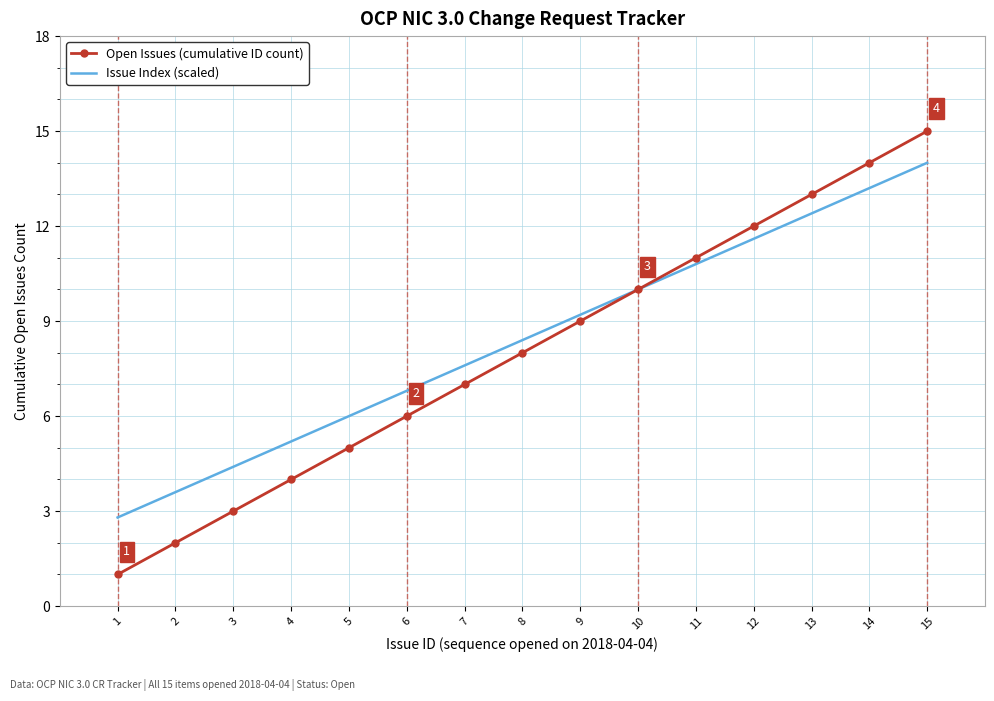

Reading right to left, list all the values displayed in this chart.

Open Issues (cumulative ID count): 15=15.0	14=14.0	13=13.0	12=12.0	11=11.0	10=10.0	9=9.0	8=8.0	7=7.0	6=6.0	5=5.0	4=4.0	3=3.0	2=2.0	1=1.0
Issue Index (scaled): 15=14.0	14=13.2	13=12.4	12=11.6	11=10.8	10=10.0	9=9.2	8=8.4	7=7.6	6=6.8	5=6.0	4=5.2	3=4.4	2=3.6	1=2.8